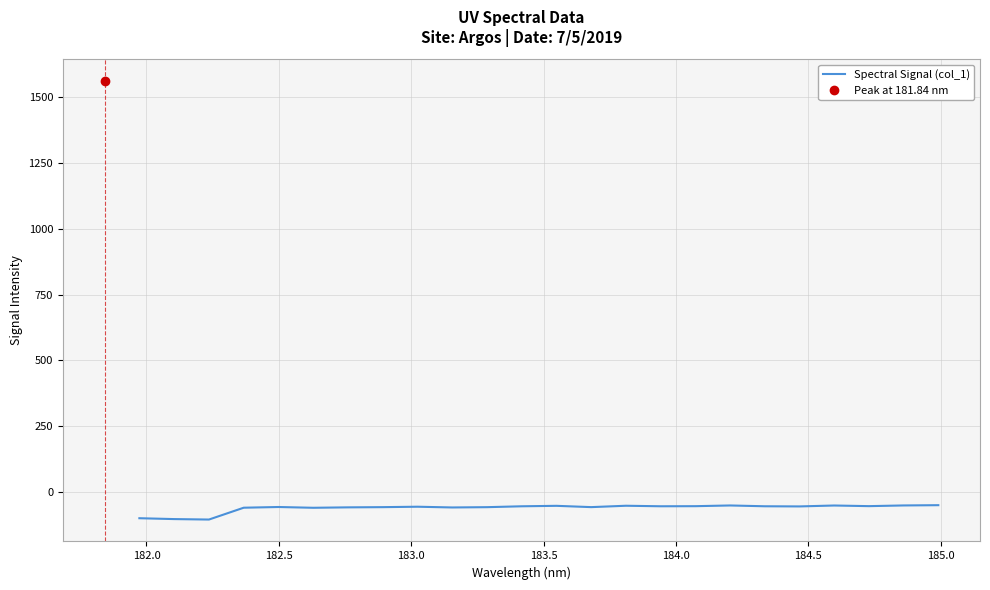

What is the minimum value for Spectral Signal (col_1)?

-104.5